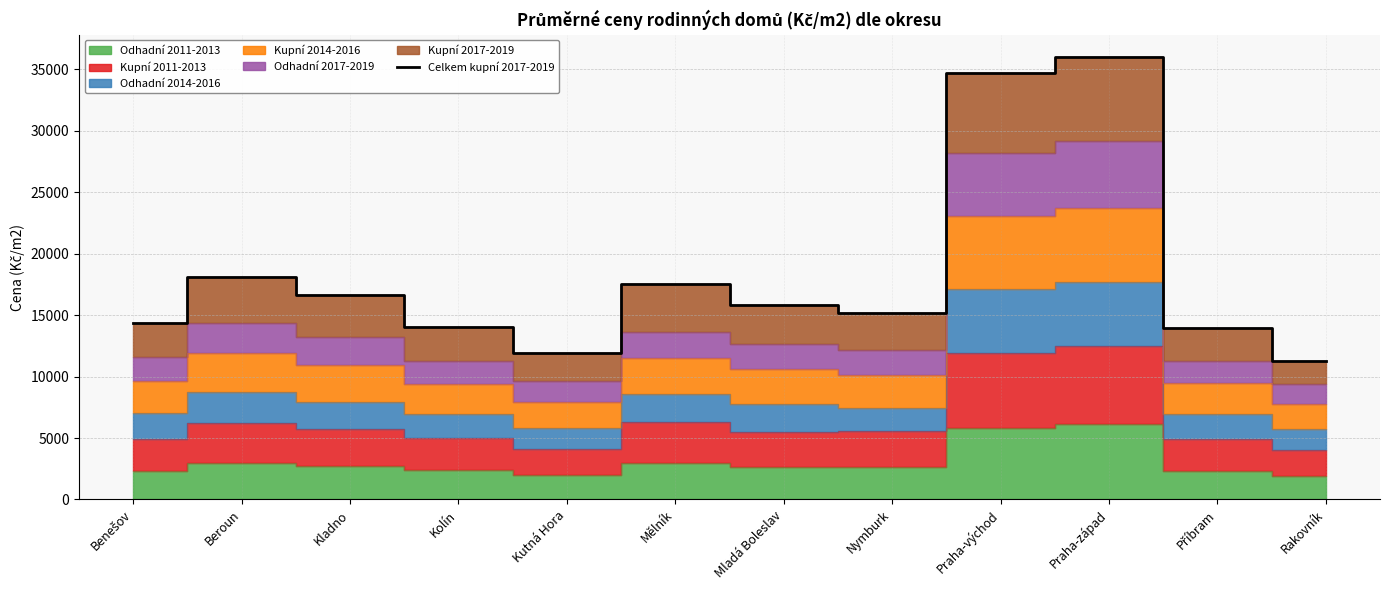

Reading left to right, transcribe all the data shown in this chart.

Benešov=14384	Beroun=18065	Kladno=16609	Kolín=14017	Kutná Hora=11931	Mělník=17500	Mladá Boleslav=15864	Nymburk=15134	Praha-východ=34691	Praha-západ=36021	Příbram=13982	Rakovník=11286